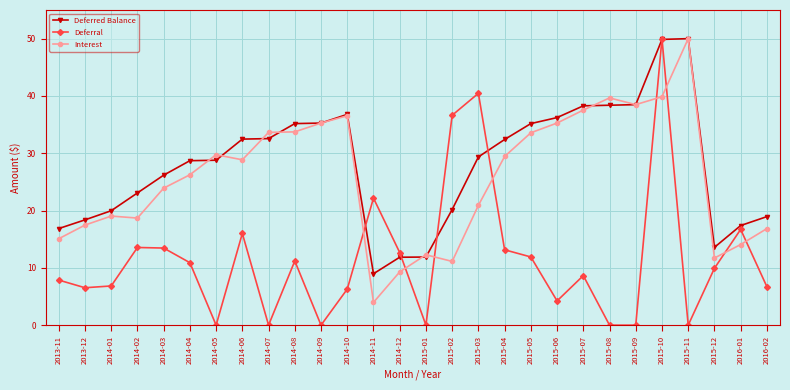

True or false: Interest has more than 1 points higher than both neighbors.

True